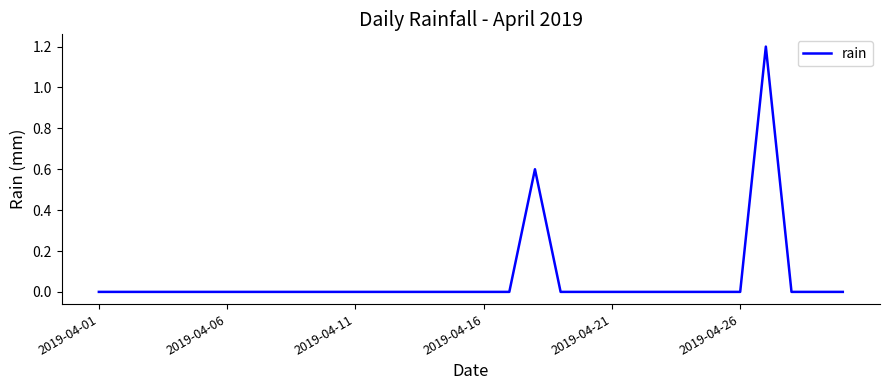

Is this an area chart (filled region under the line)?

No